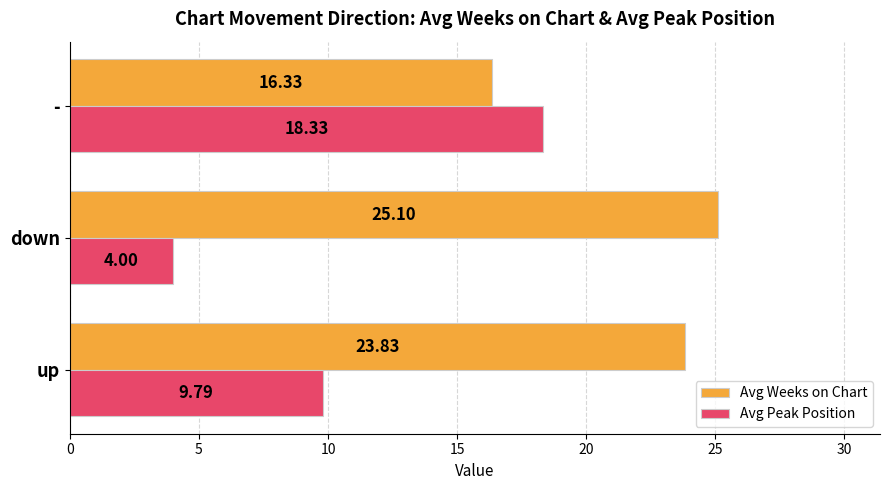

At which category is the sum across all series the highest?

-